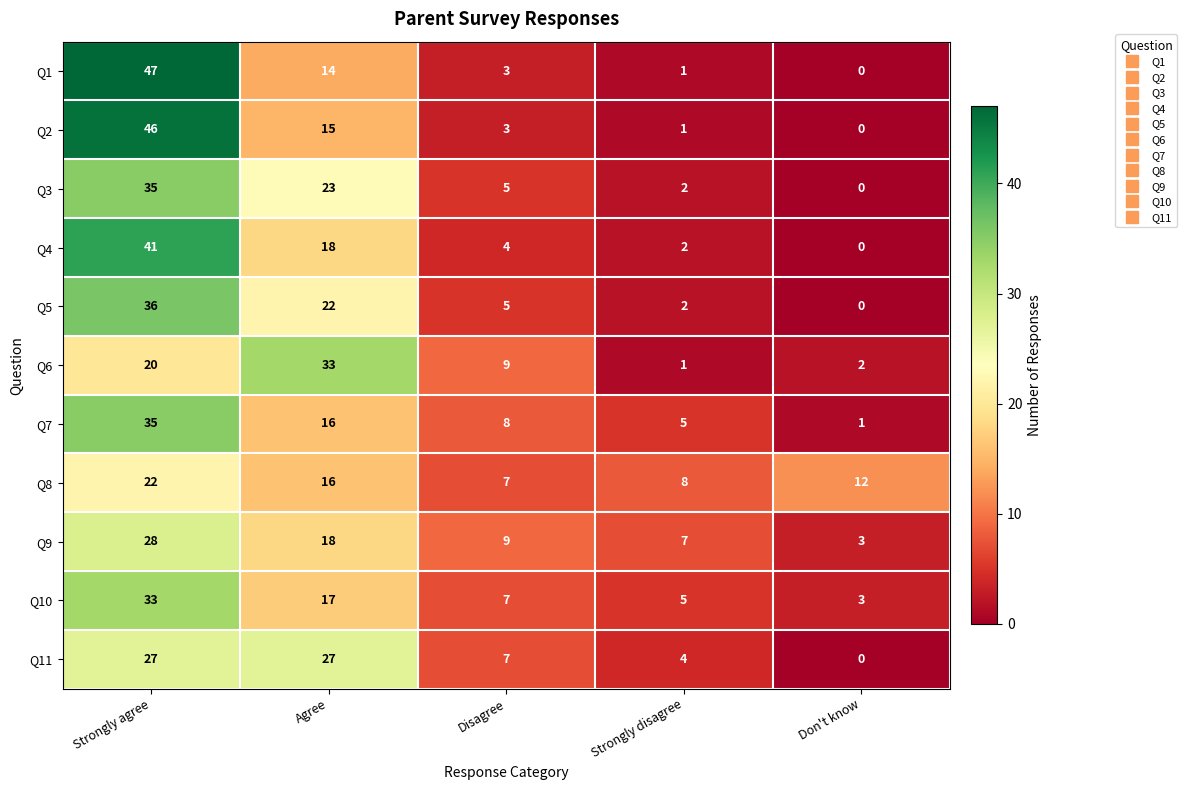

Is it true that Q1 equals 1 at Strongly disagree?

True